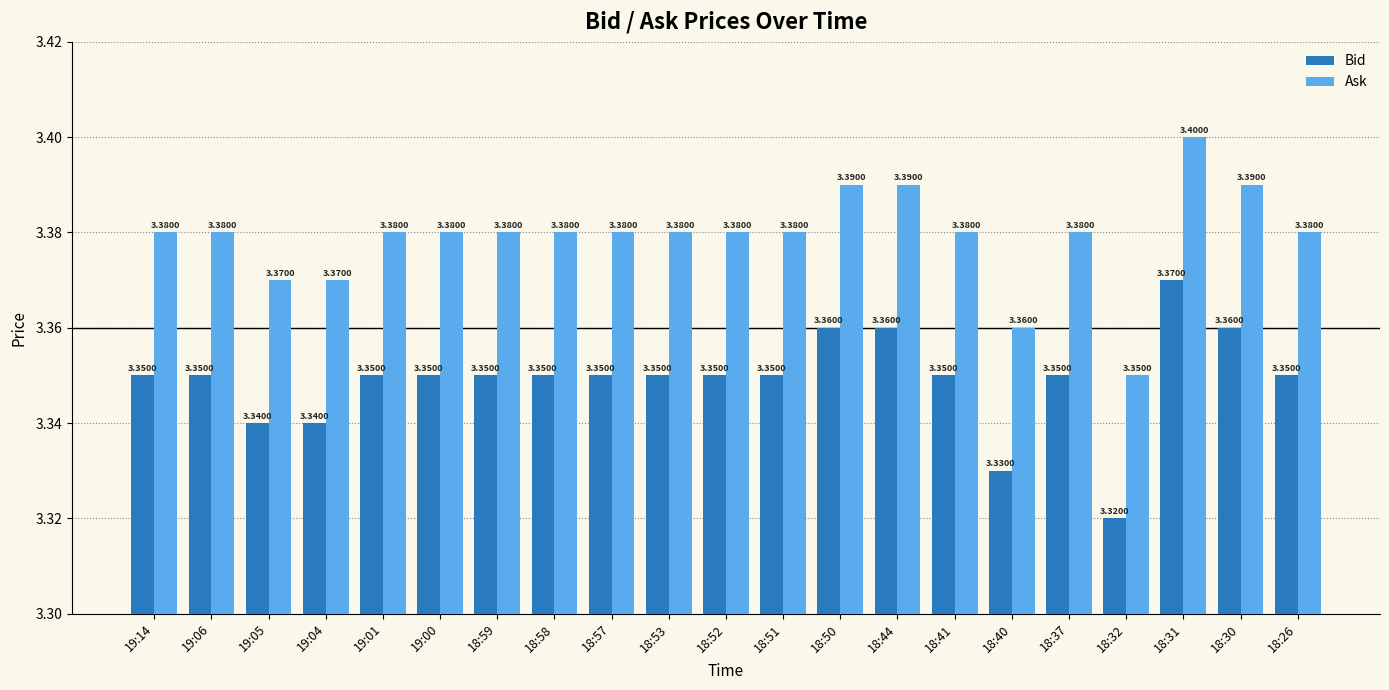

What is the value of the Ask bar at the 2nd from the left?

3.4